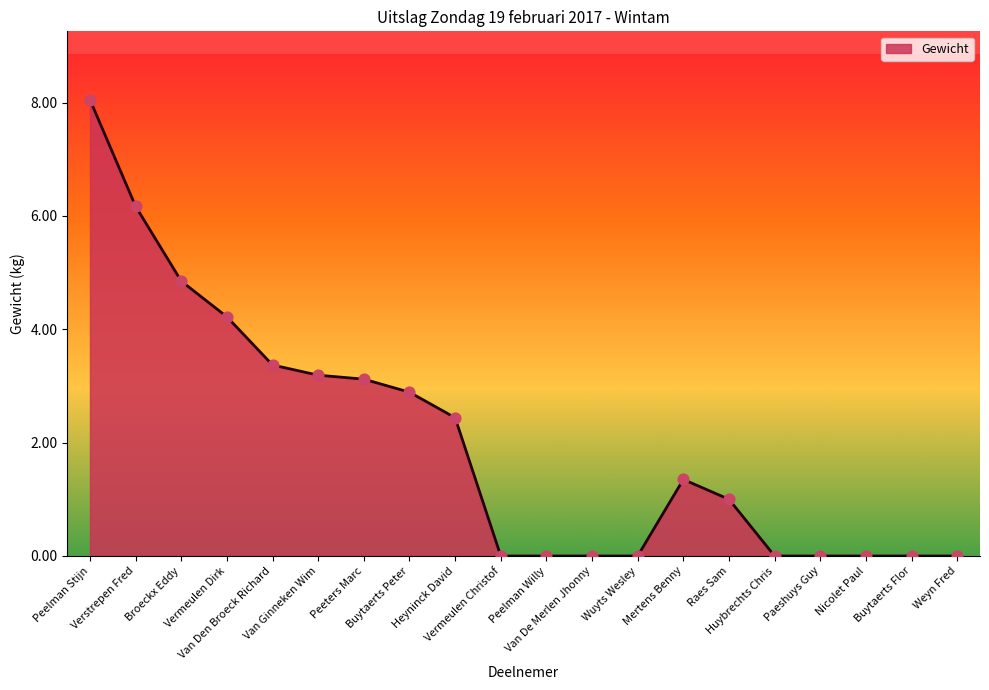

What is the change in value from Van Ginneken Wim to Mertens Benny?

-1.8